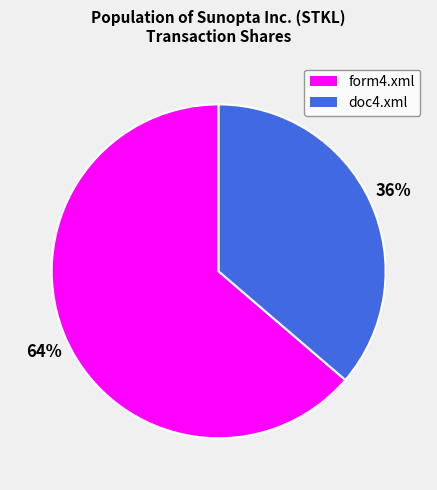

How many slices are in this pie chart?

2